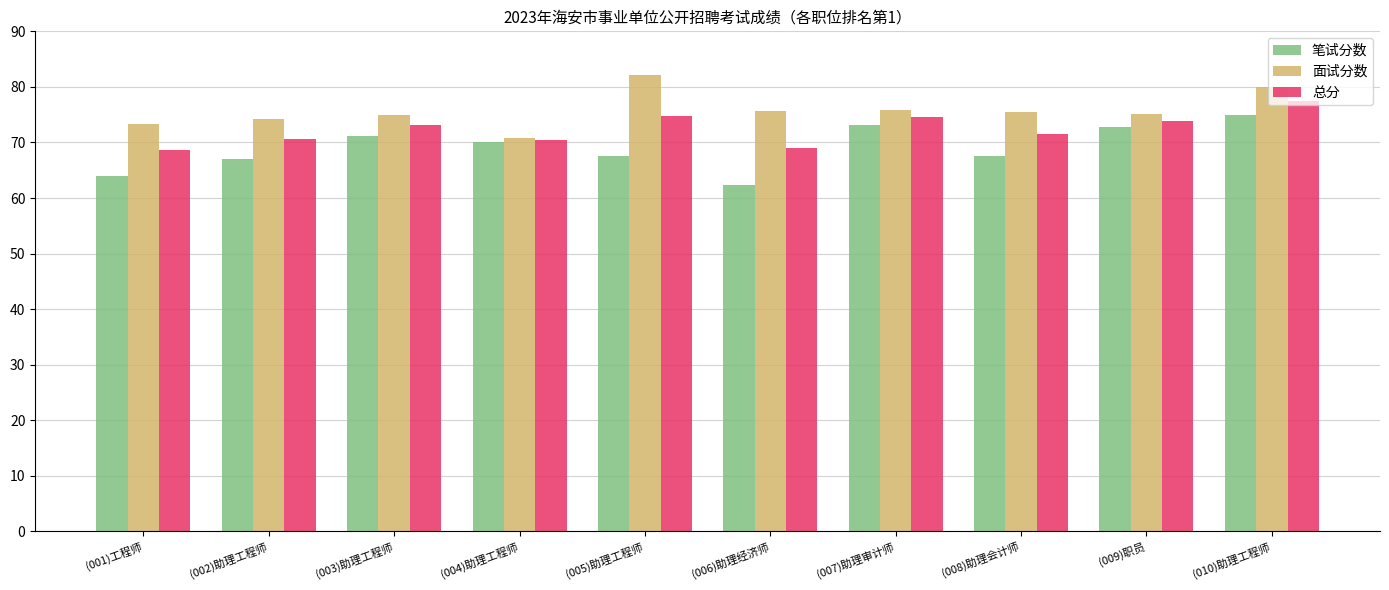

Count the number of categories in the chart.

10